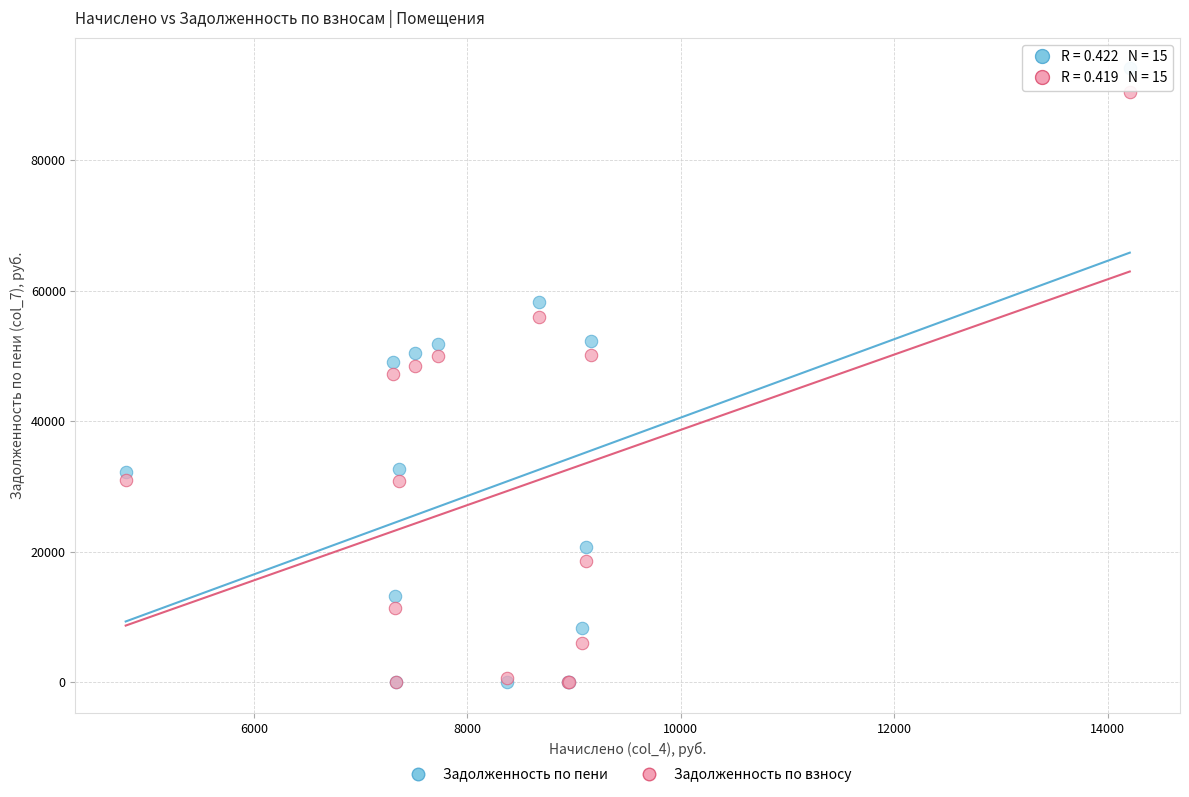

What are all the series names shown in the legend?

Задолженность по пени, Задолженность по взносу